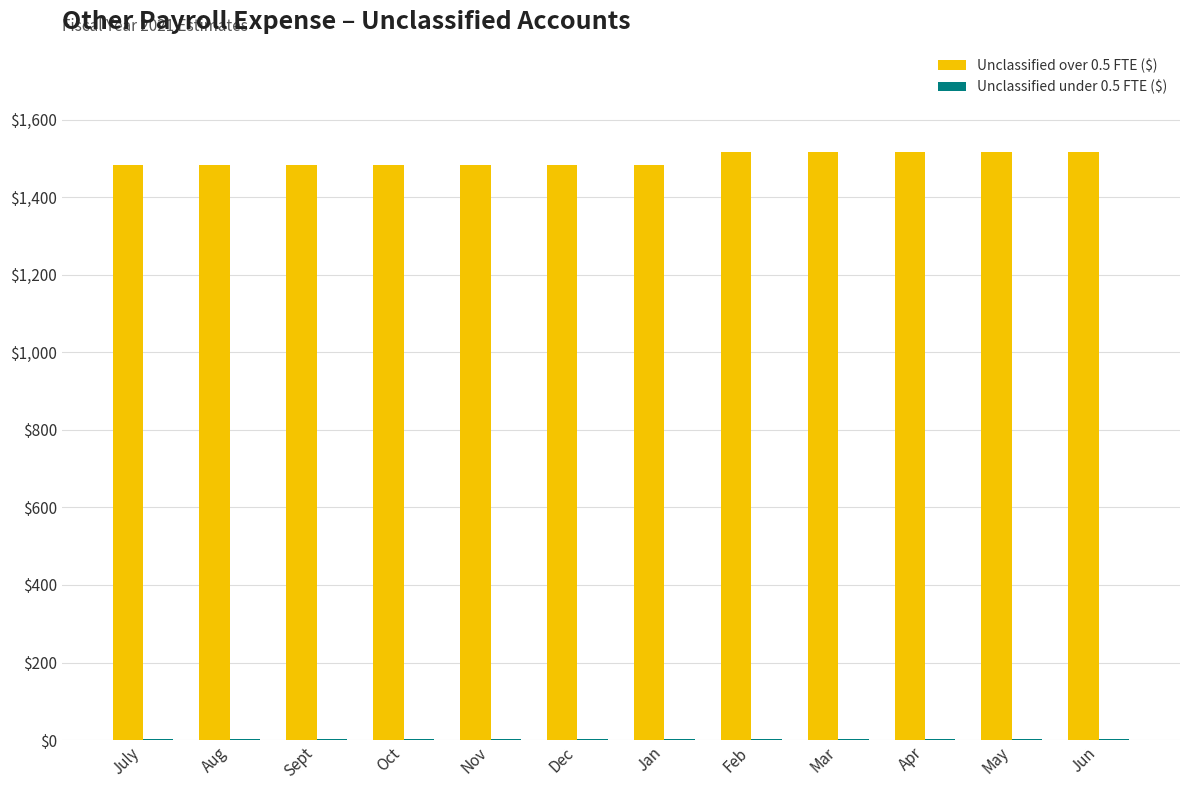

Which series has the largest range (max minus min)?

Unclassified over 0.5 FTE ($)